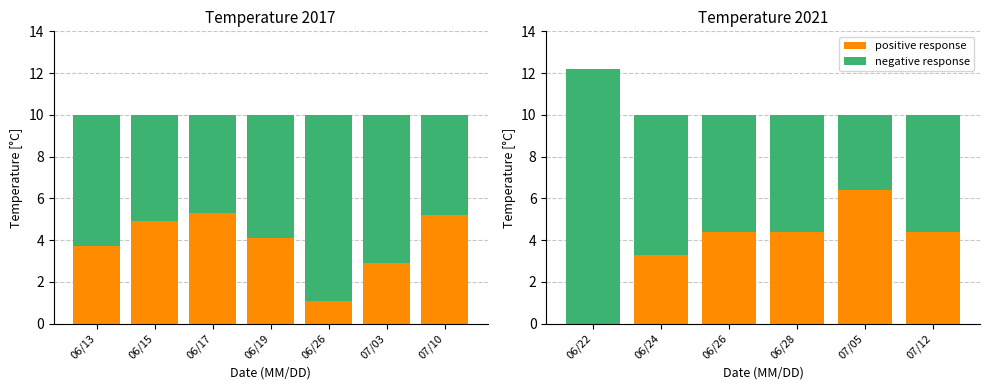

At how many categories does at least one series exceed 4?

6